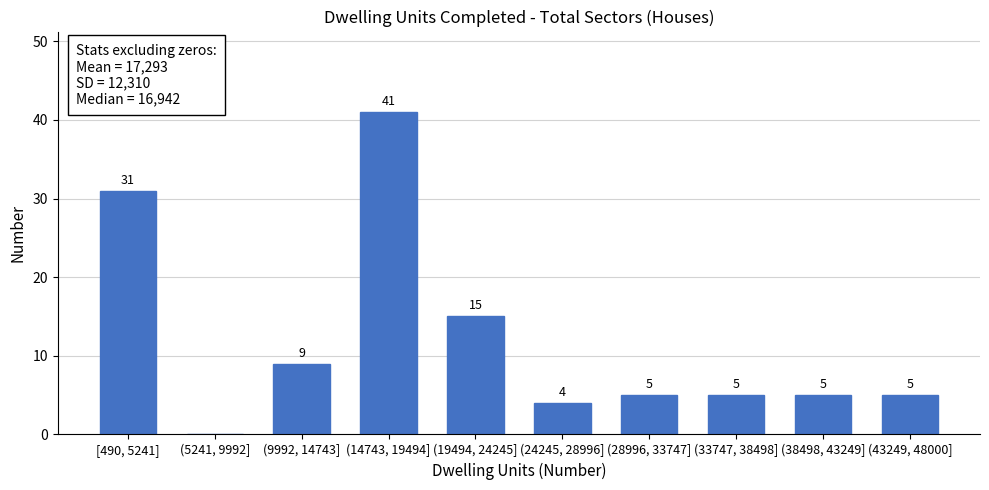

Reading left to right, extract all data points from this chart.

[490, 5241]=31	(5241, 9992]=0	(9992, 14743]=9	(14743, 19494]=41	(19494, 24245]=15	(24245, 28996]=4	(28996, 33747]=5	(33747, 38498]=5	(38498, 43249]=5	(43249, 48000]=5